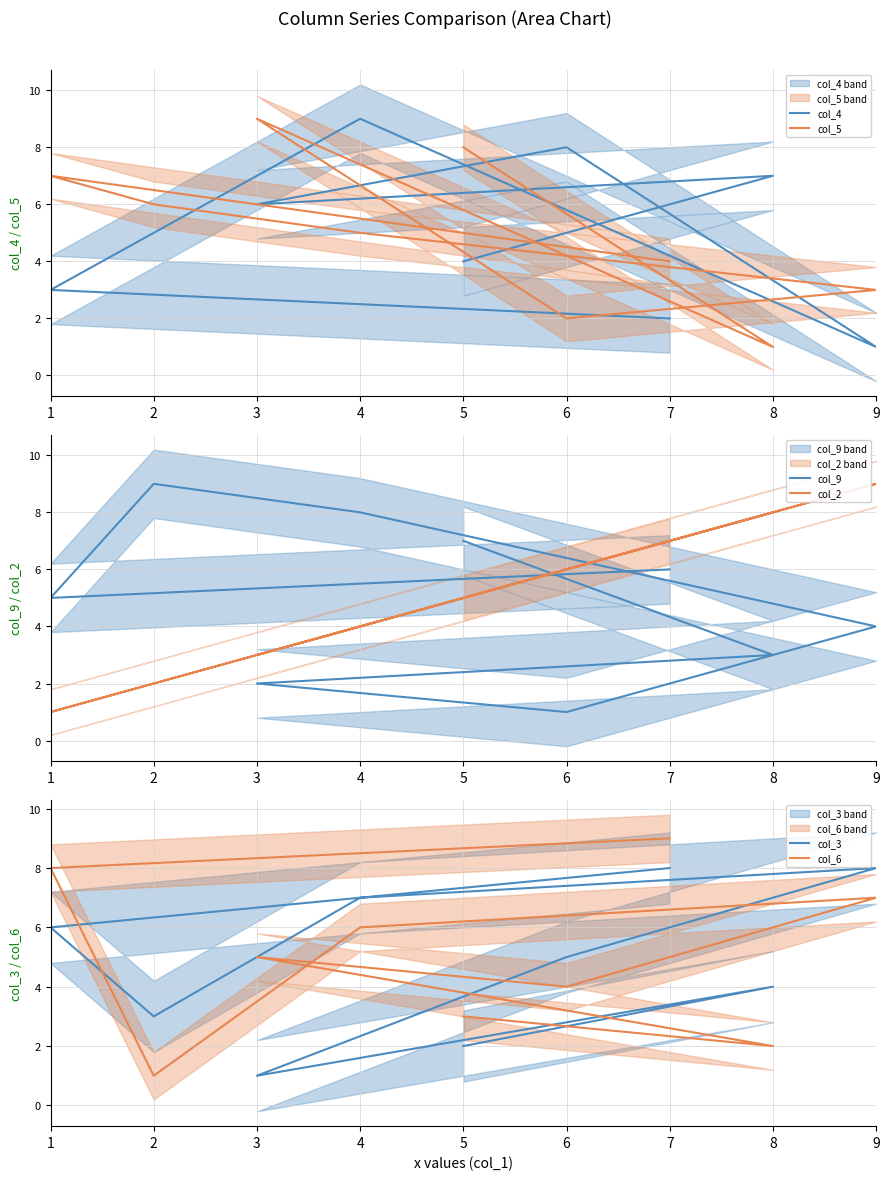

The value of col_9 at 6 is 1. True or false?

False